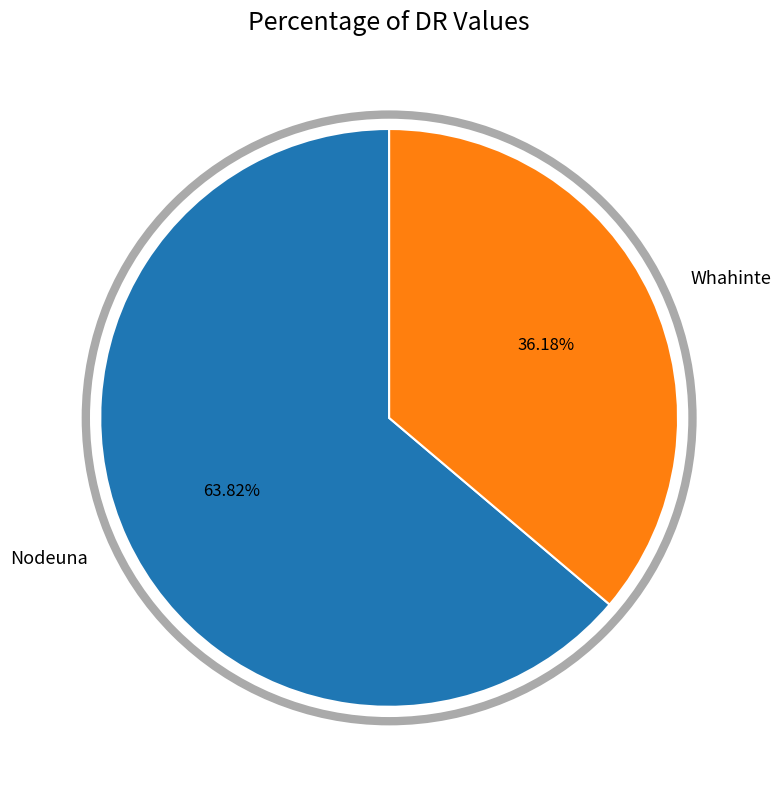

True or false: Nodeuna accounts for 75% of the total.

False